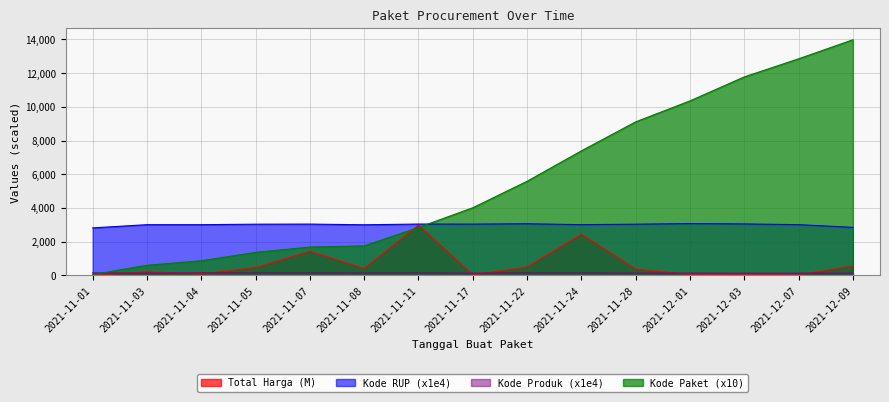

At which label does Kode Paket reach its peak?

2021-12-09